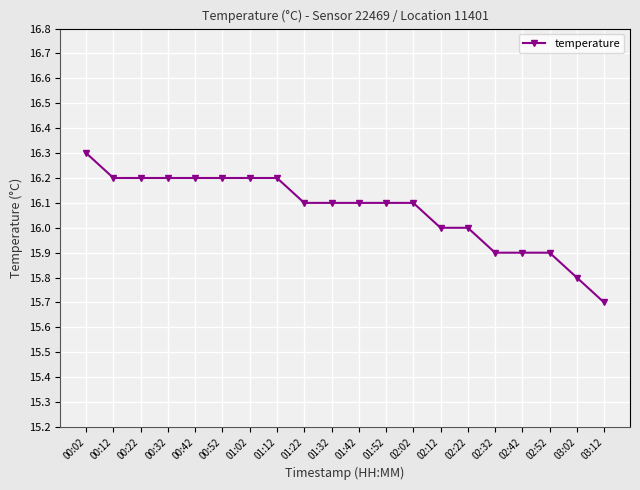

The value at 00:42 is 6.4. True or false?

False